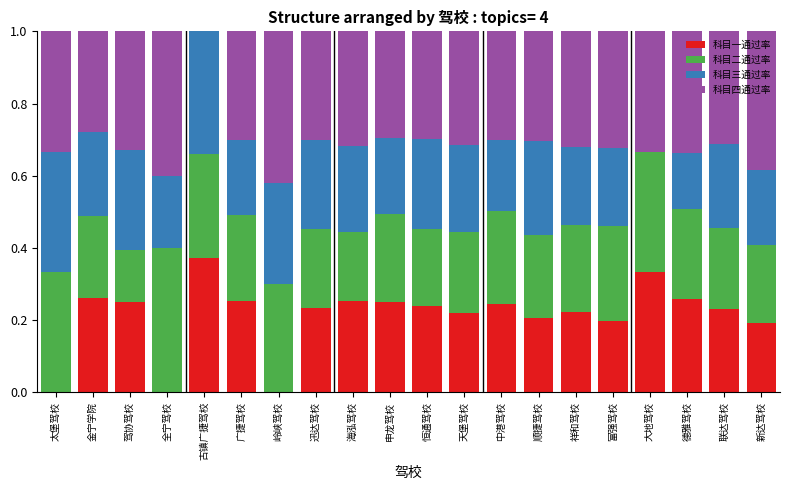

What is the total value across all series at 广捷驾校?

1.0